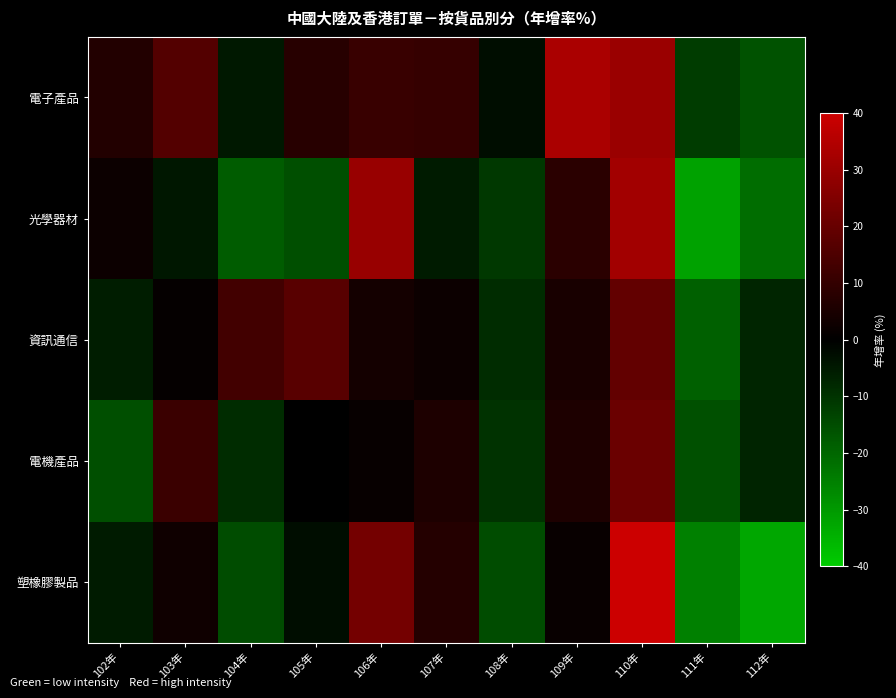

How many series are shown in this chart?

5